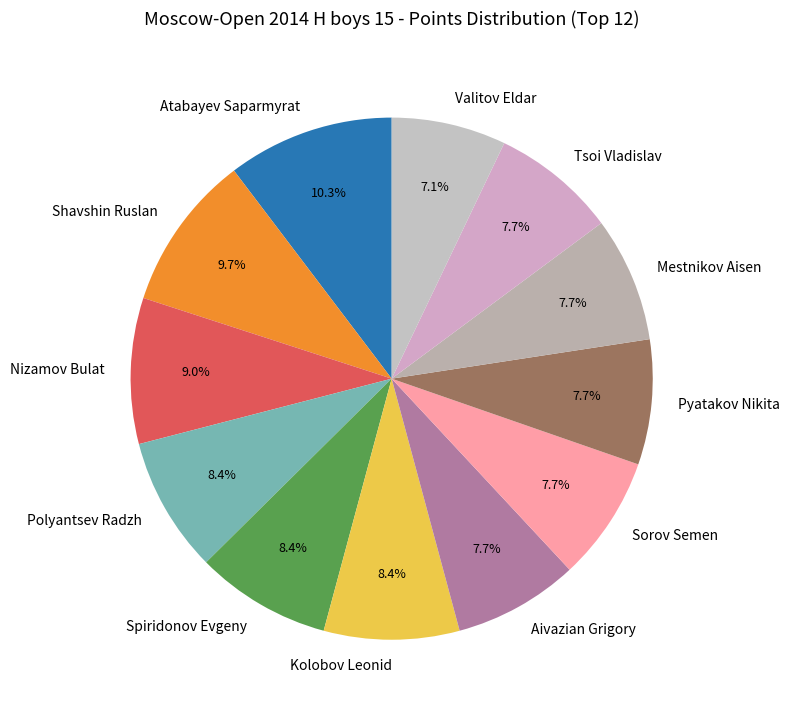

To the nearest percent, what percentage of the pie is Tsoi Vladislav?

8%